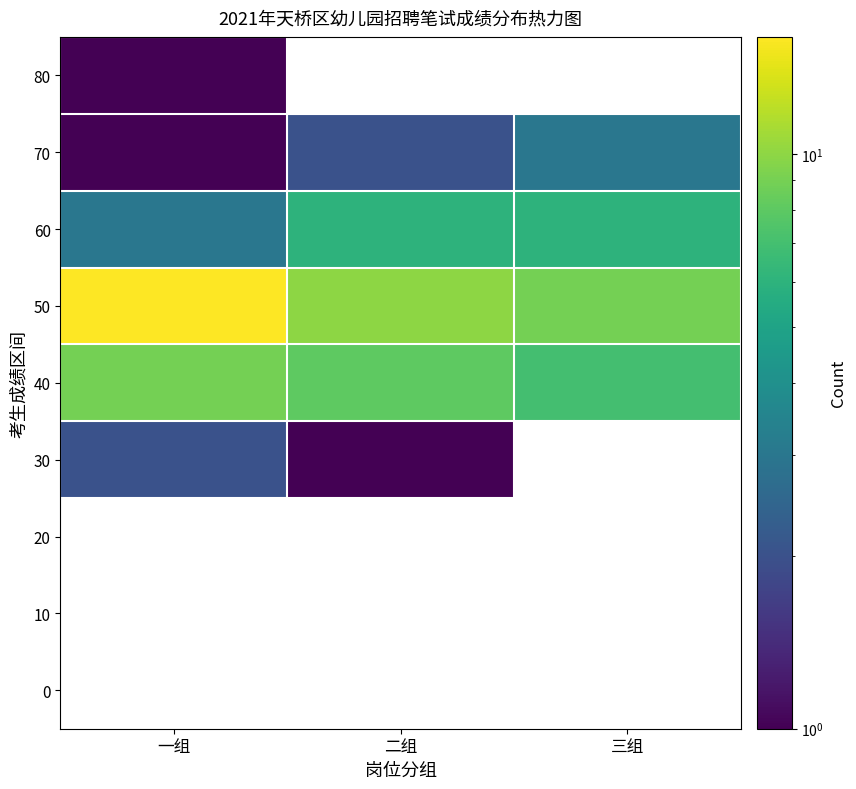

Which category has the lowest value in the 20 series?

一组